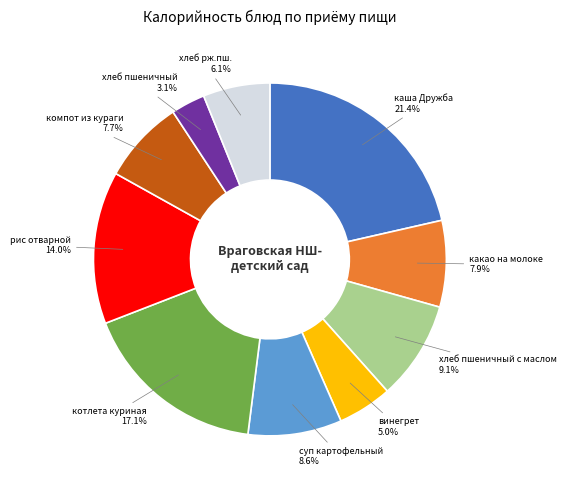

Which category has the smallest portion of the pie?

хлеб пшеничный